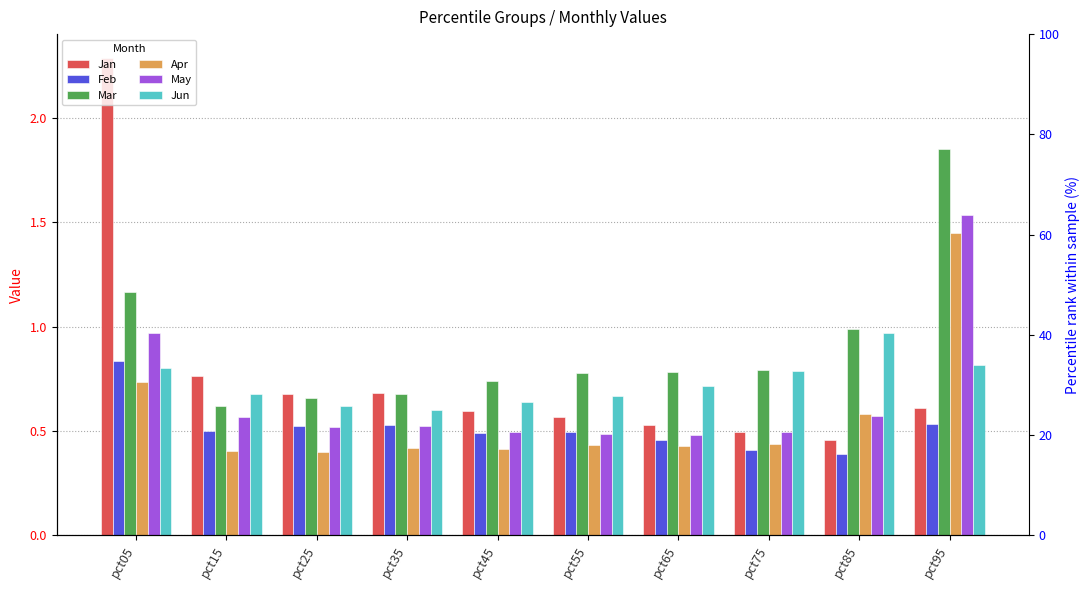

Which series changed the most between pct15 and pct35?

Jan